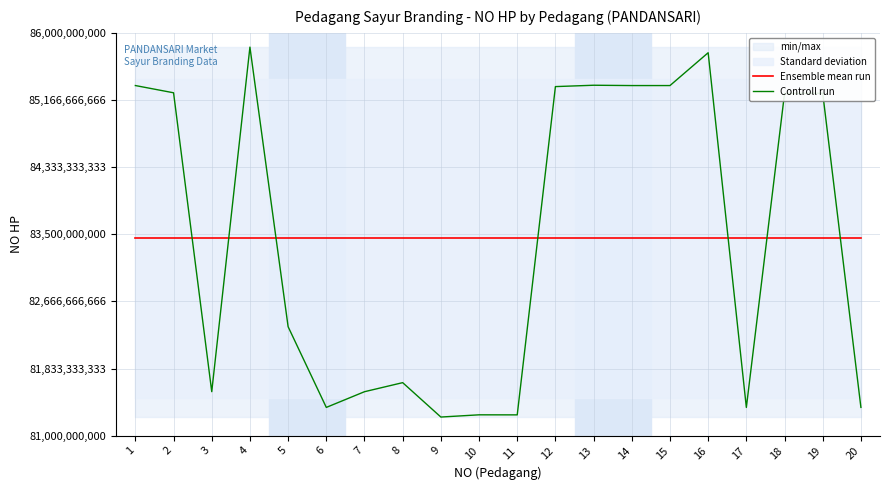

Where is Controll run nearest to the value 83526928872?

5